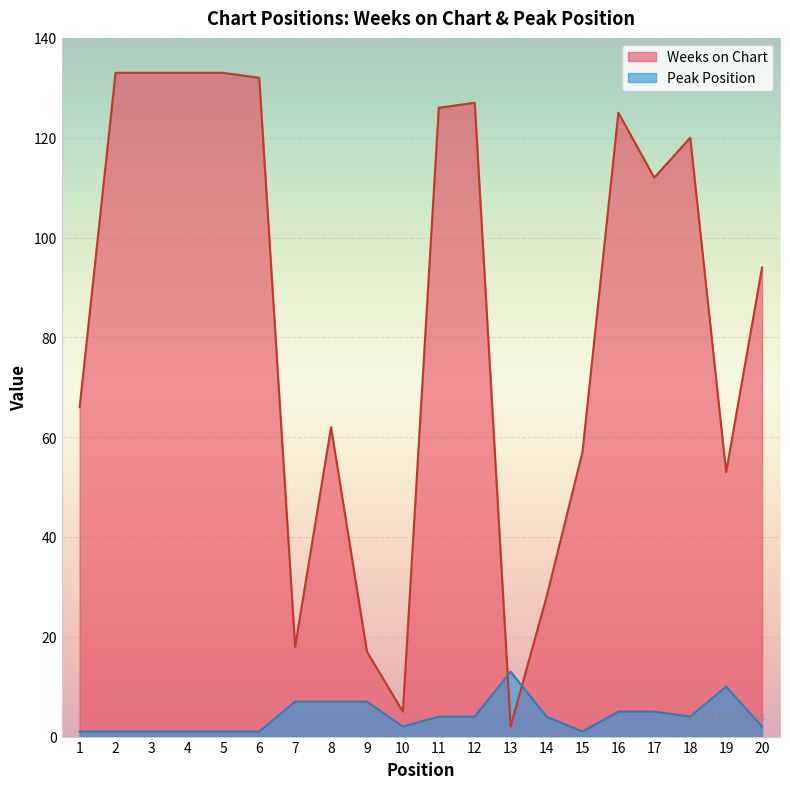

Reading right to left, what are all the values shown in this chart?

Weeks on Chart: 20=94	19=53	18=120	17=112	16=125	15=57	14=28	13=2	12=127	11=126	10=5	9=17	8=62	7=18	6=132	5=133	4=133	3=133	2=133	1=66
Peak Position: 20=2	19=10	18=4	17=5	16=5	15=1	14=4	13=13	12=4	11=4	10=2	9=7	8=7	7=7	6=1	5=1	4=1	3=1	2=1	1=1